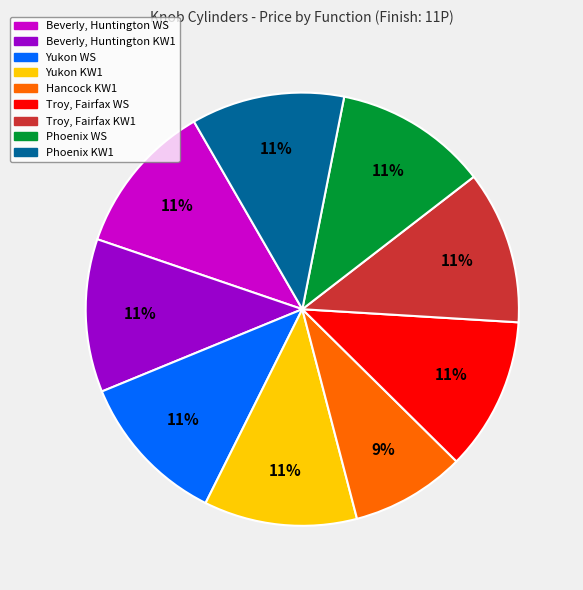

To the nearest percent, what is the average slice percentage?

11%